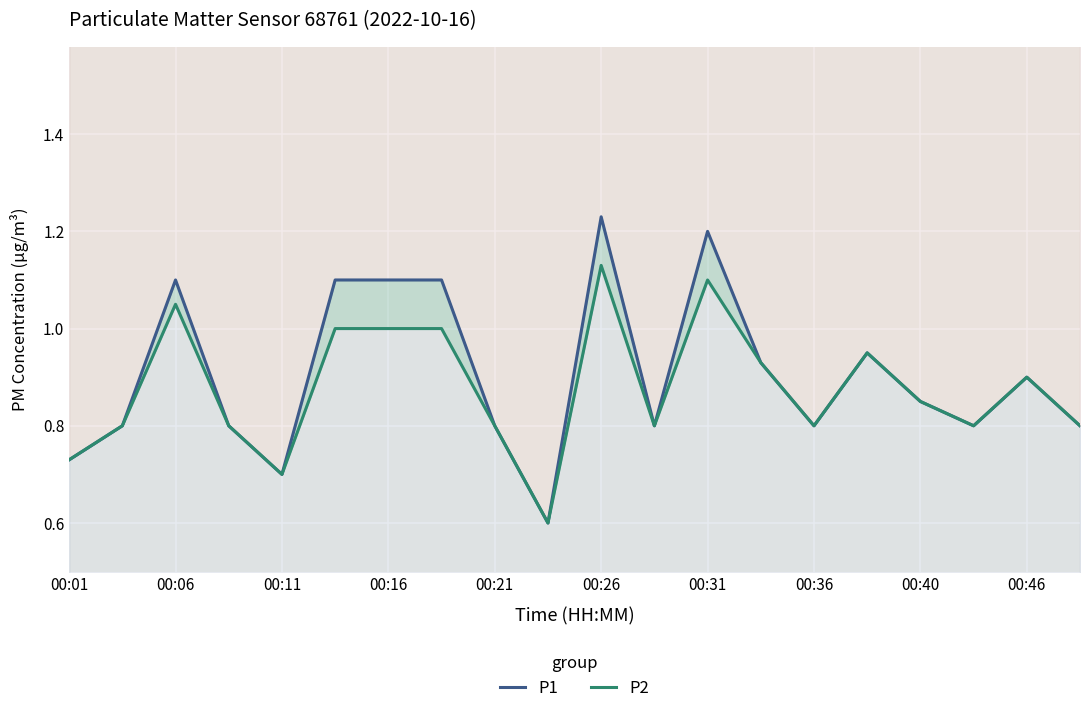

True or false: P2 has more than 0 points higher than both neighbors.

True